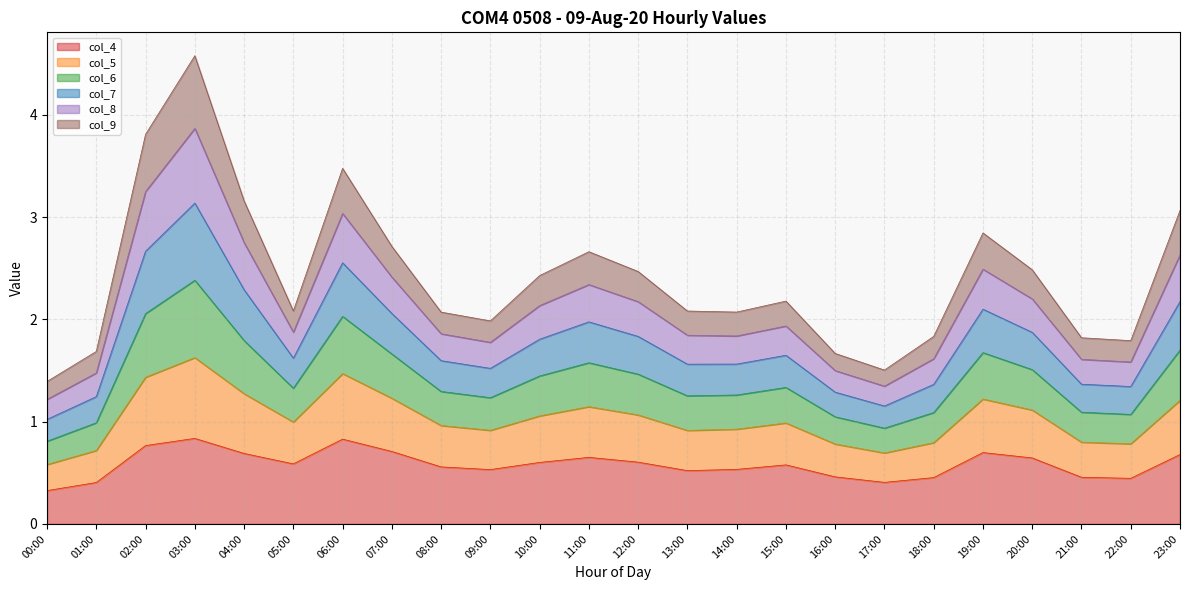

At which category does the chart reach its minimum across all series?

00:00